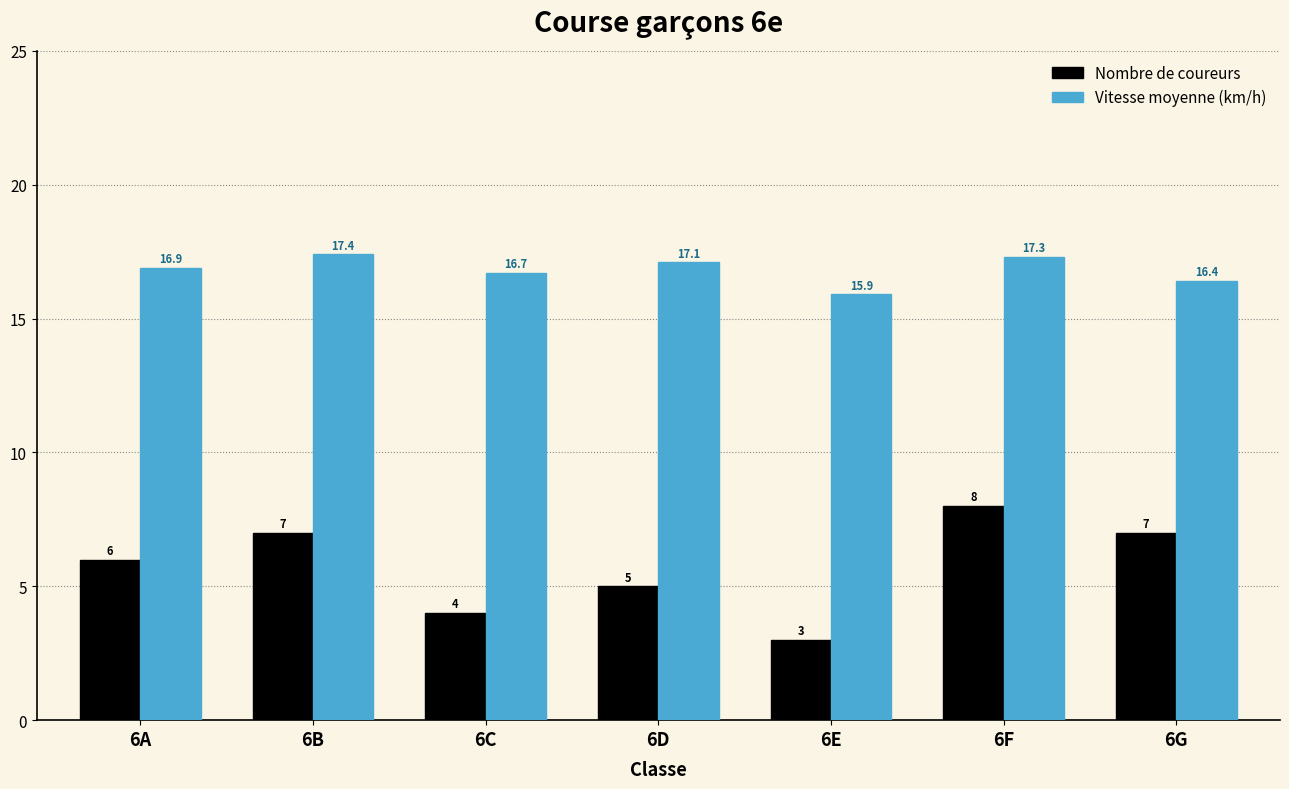

The value of Nombre de coureurs at 6C is 4.0. True or false?

True